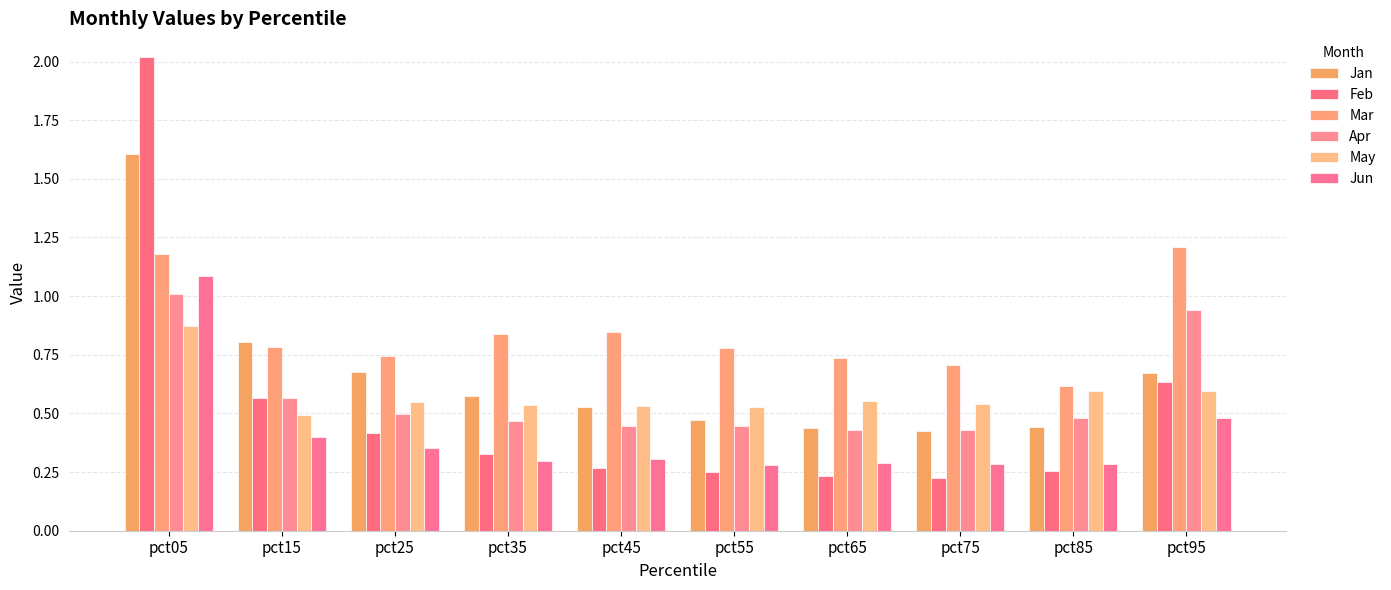

How many Mar values are between 0 and 1?

8